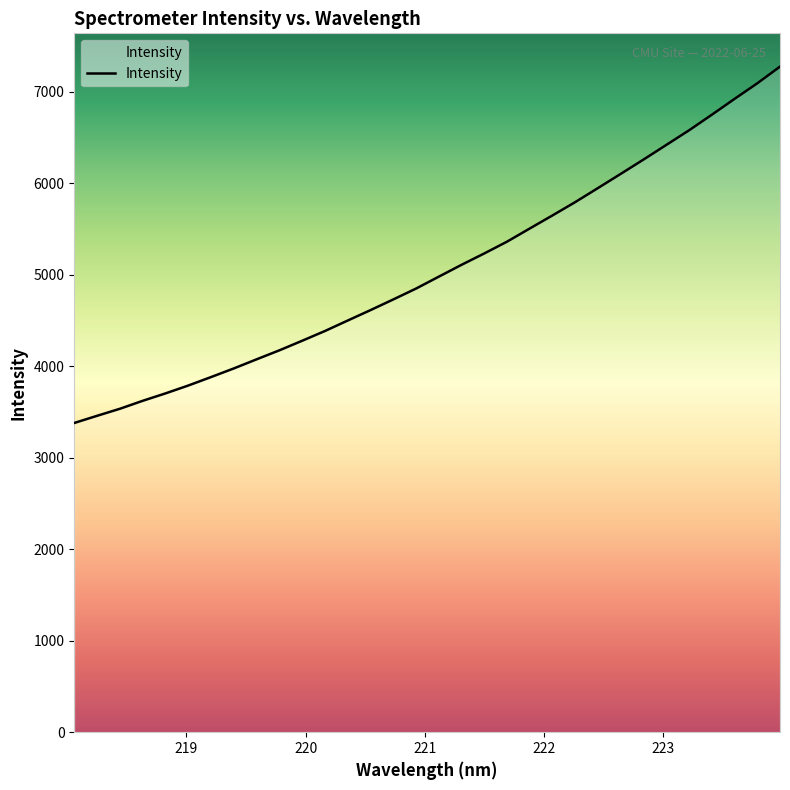

What is the maximum value shown in the chart?

7273.5